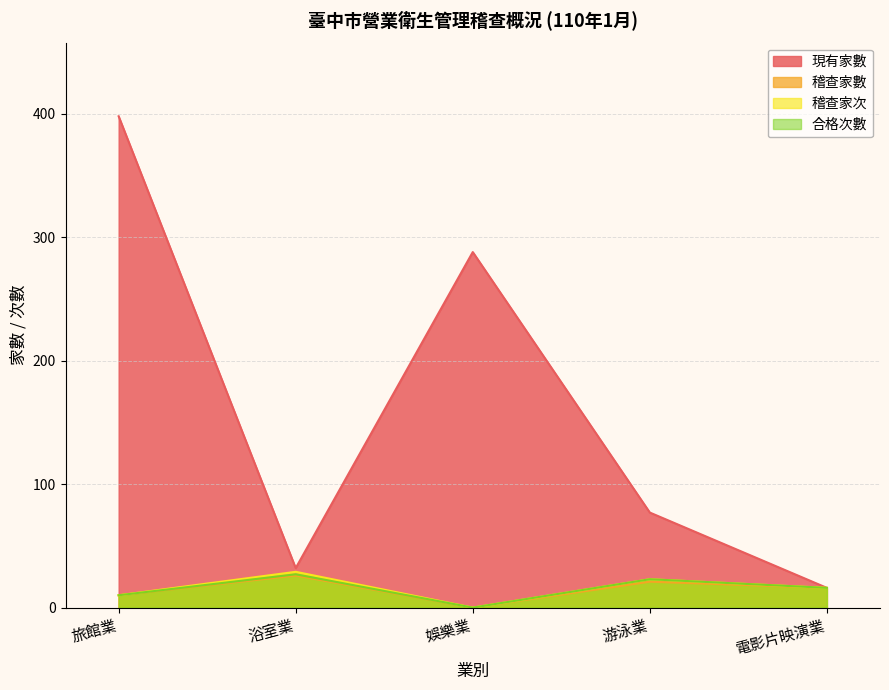

Where is the first local maximum for 稽查家次?

浴室業